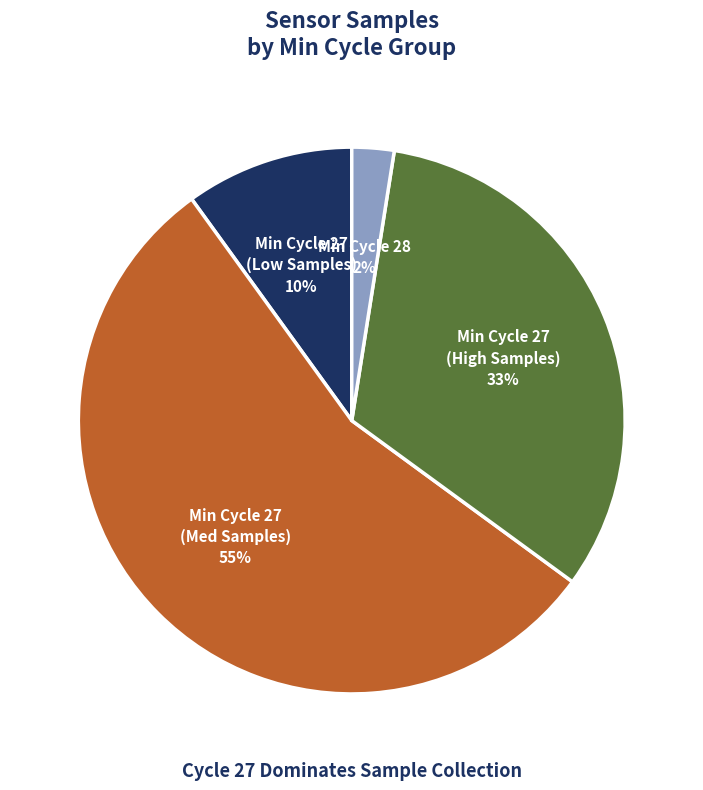

To the nearest percent, what is the difference between the largest and smallest slice percentages?

53%